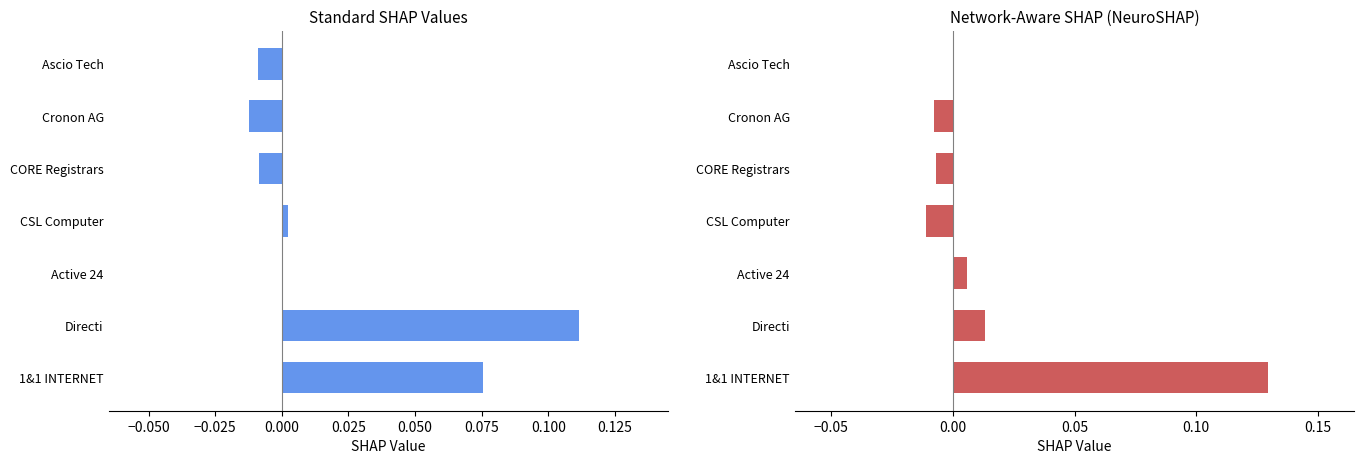

At how many categories does at least one series exceed 0?

4